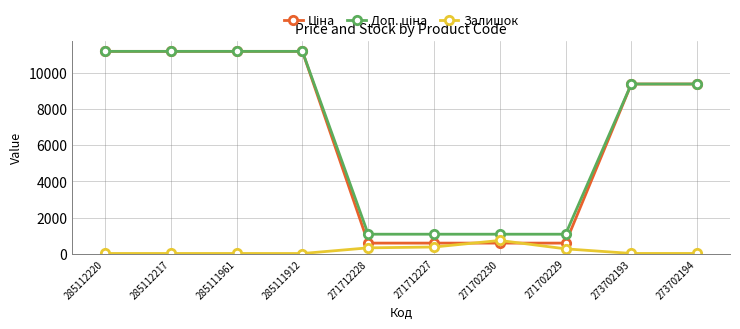

What is the greatest value displayed?

11188.2